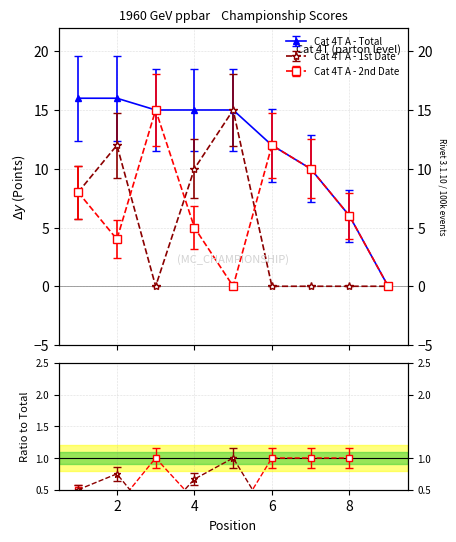

Which has a higher value, 6 or 4?

4